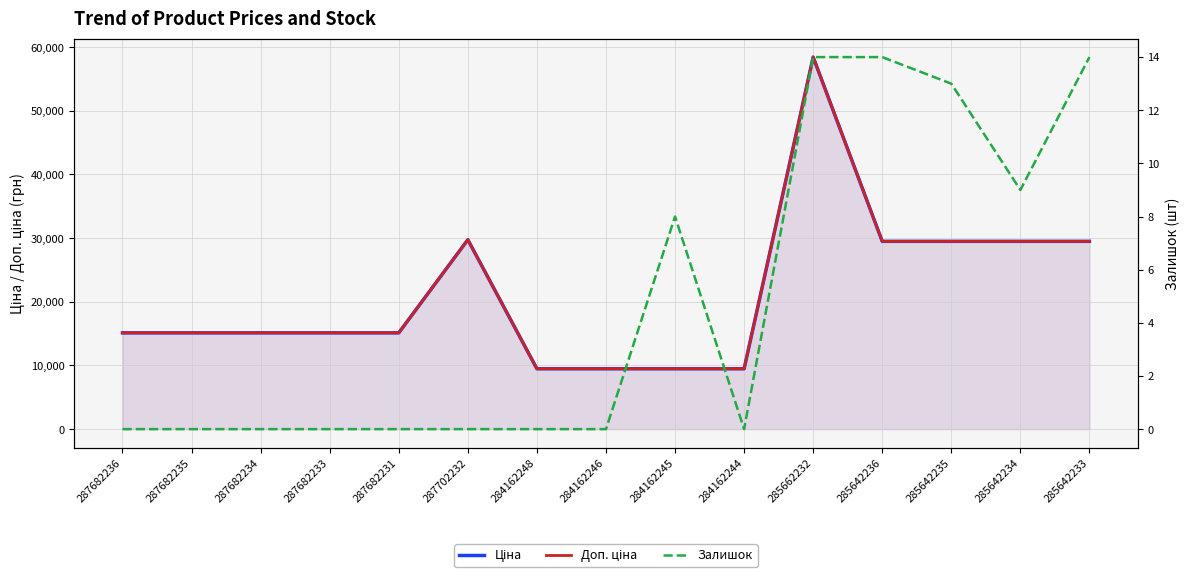

What is the sum of the Доп. ціна values at 284162246 and 285662232?

67906.6